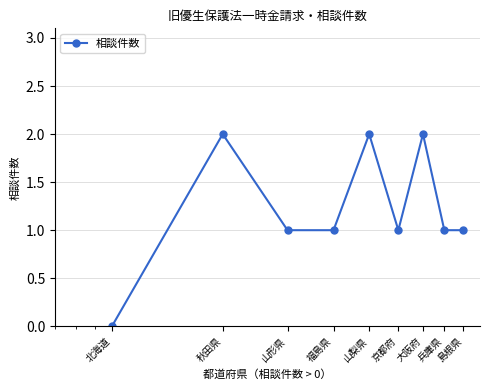

What is the value of the 6th point from the left?

1